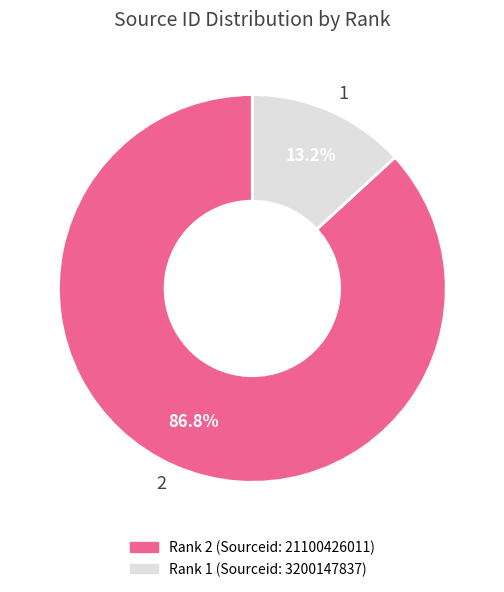

What percentage is the 2 slice, to the nearest percent?

87%